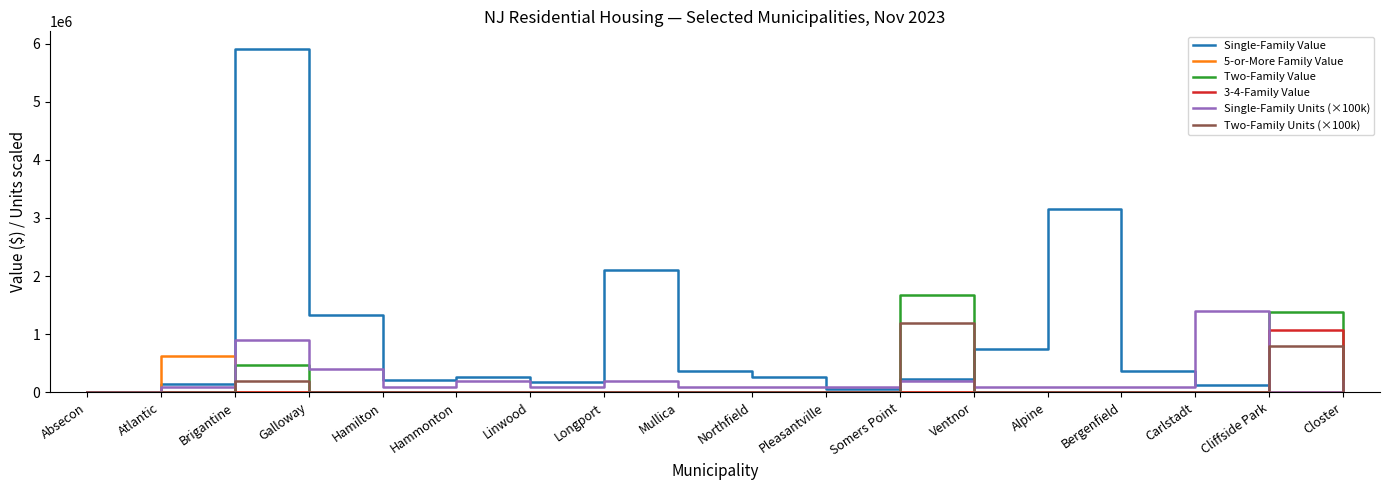

Where is the first local minimum for Single-Family Units (×100k)?

Hamilton